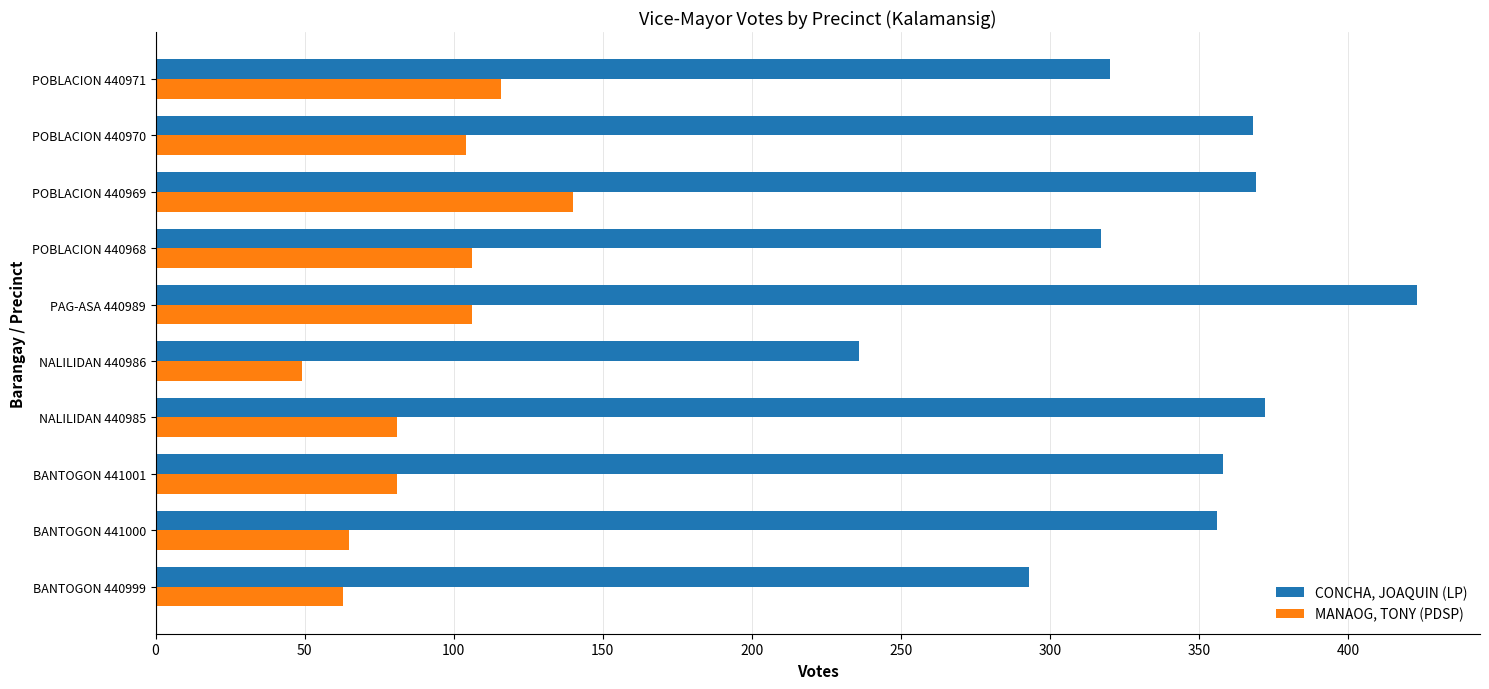

Which series has the largest total across all categories?

CONCHA, JOAQUIN (LP)